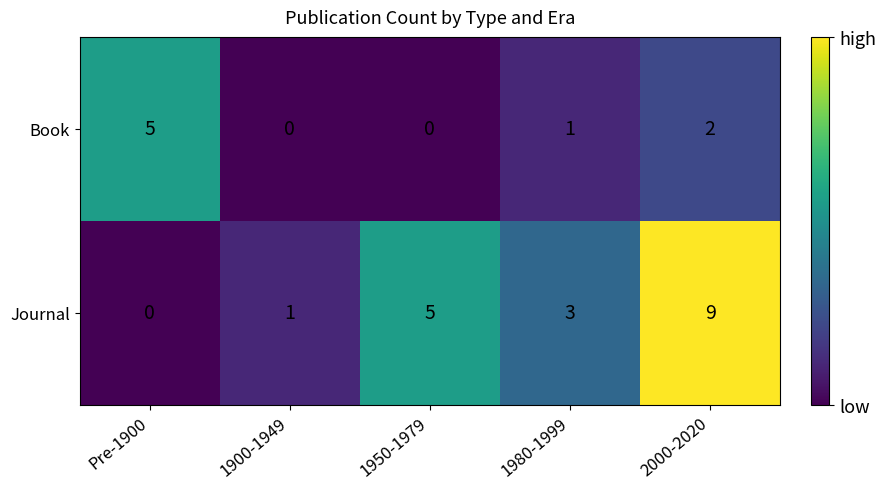

Where is Book nearest to the value 2?

2000-2020